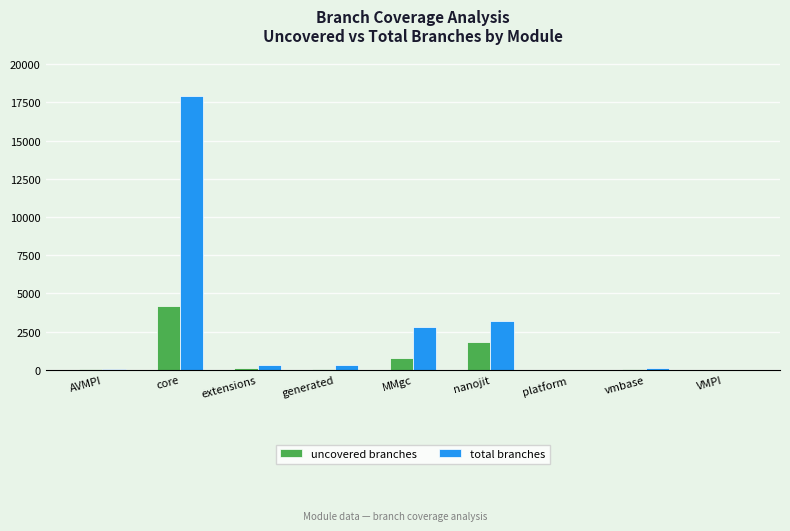

Which category has the highest value in the total branches series?

core